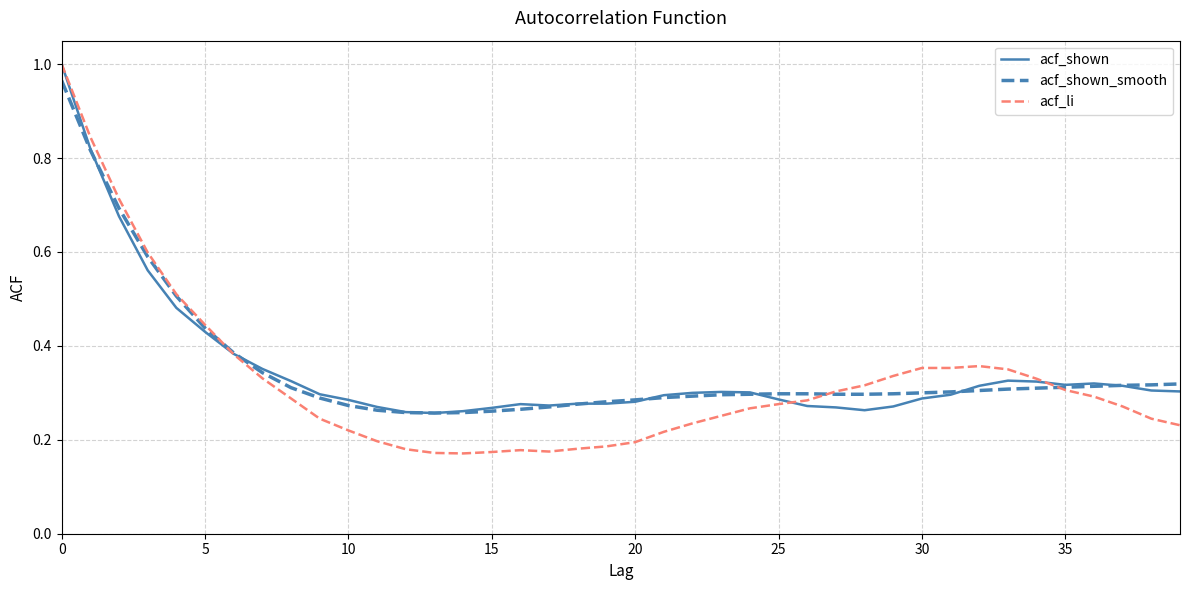

Which series has the widest spread of values?

acf_li